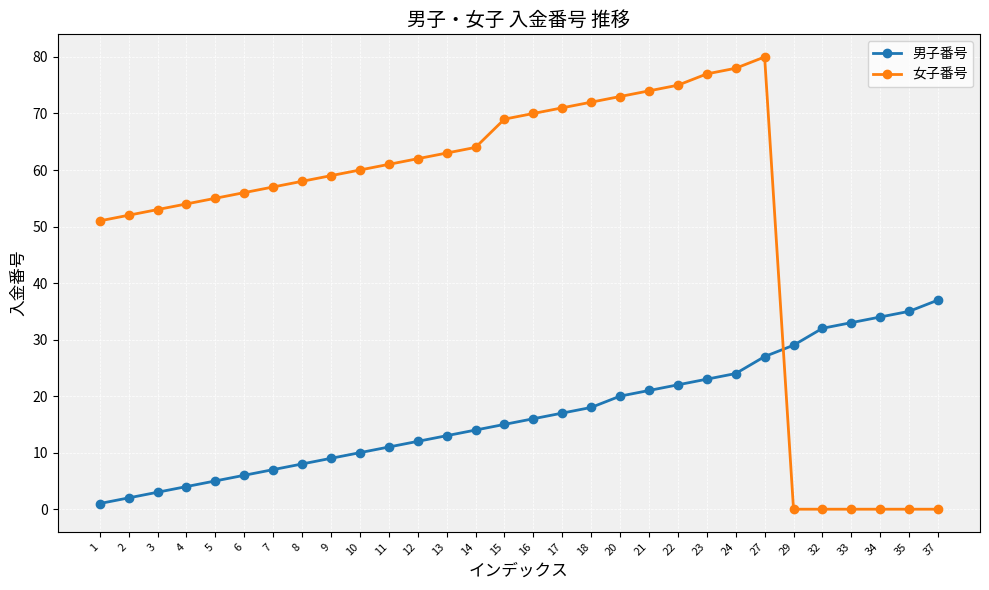

What are all the series names shown in the legend?

男子番号, 女子番号